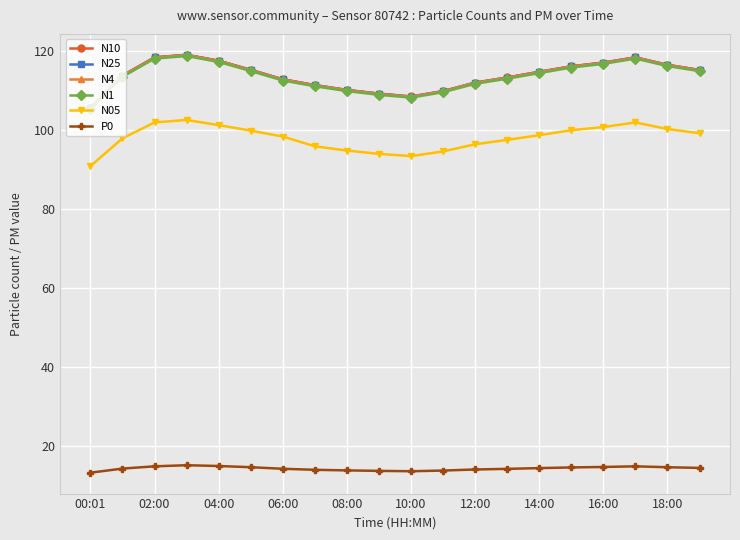

What is the highest value of the P0 series?

15.1